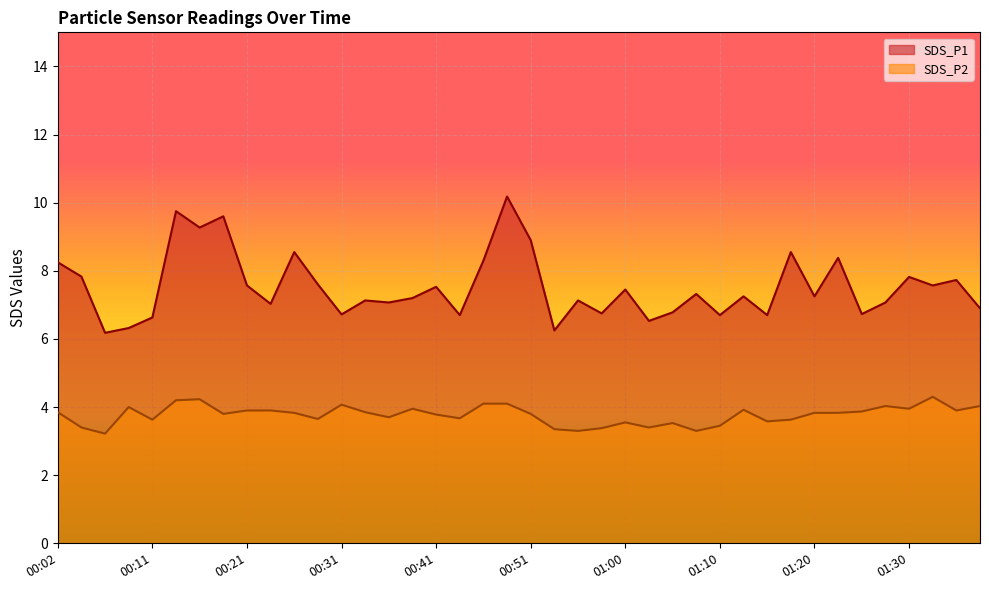

Reading right to left, what are all the values shown in this chart?

SDS_P1: 6.9	7.7	7.6	7.8	7.1	6.7	8.4	7.2	8.6	6.7	7.2	6.7	7.3	6.8	6.5	7.5	6.8	7.1	6.2	8.9	10.2	8.3	6.7	7.5	7.2	7.1	7.1	6.7	7.6	8.6	7.0	7.6	9.6	9.3	9.8	6.6	6.3	6.2	7.8	8.2
SDS_P2: 4.0	3.9	4.3	4.0	4.0	3.9	3.8	3.8	3.6	3.6	3.9	3.5	3.3	3.5	3.4	3.5	3.4	3.3	3.4	3.8	4.1	4.1	3.7	3.8	4.0	3.7	3.9	4.1	3.6	3.8	3.9	3.9	3.8	4.2	4.2	3.6	4.0	3.2	3.4	3.9